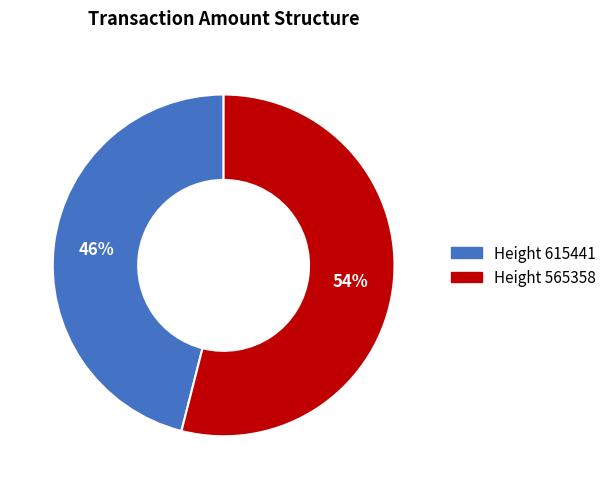

Does any single category account for the majority?

Yes